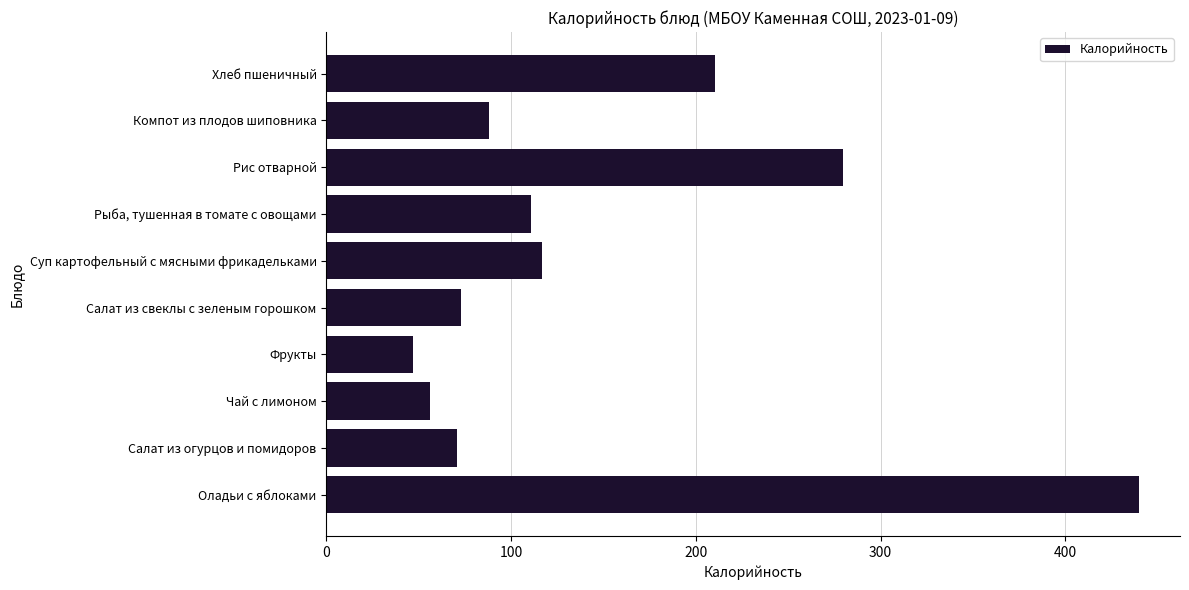

Reading top to bottom, what are all the values shown in this chart?

Хлеб пшеничный=210.4	Компот из плодов шиповника=88.2	Рис отварной=279.6	Рыба, тушенная в томате с овощами=111.0	Суп картофельный с мясными фрикадельками=116.6	Салат из свеклы с зеленым горошком=72.9	Фрукты=47.0	Чай с лимоном=56.0	Салат из огурцов и помидоров=70.6	Оладьи с яблоками=440.0